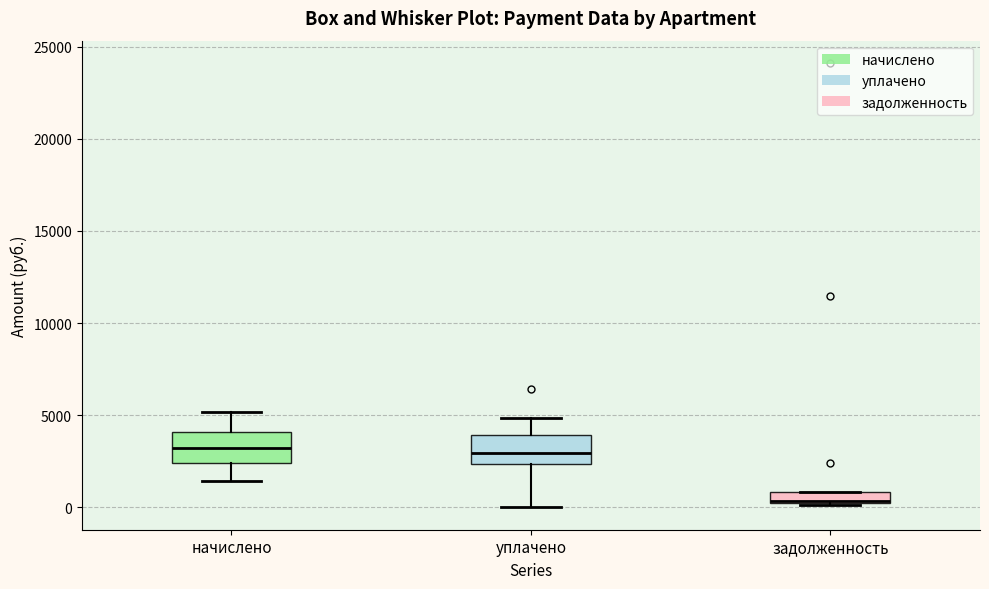

Where is the lower edge of the box for задолженность on the y-axis? The values are not printed on the chart, so give them approximately, as read against the axis.

0